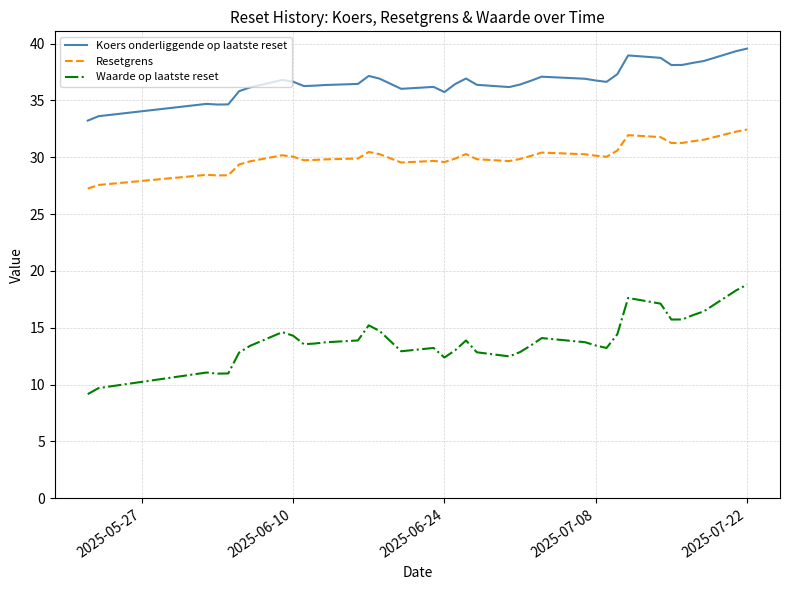

Does the chart display data point markers on the line(s)?

No